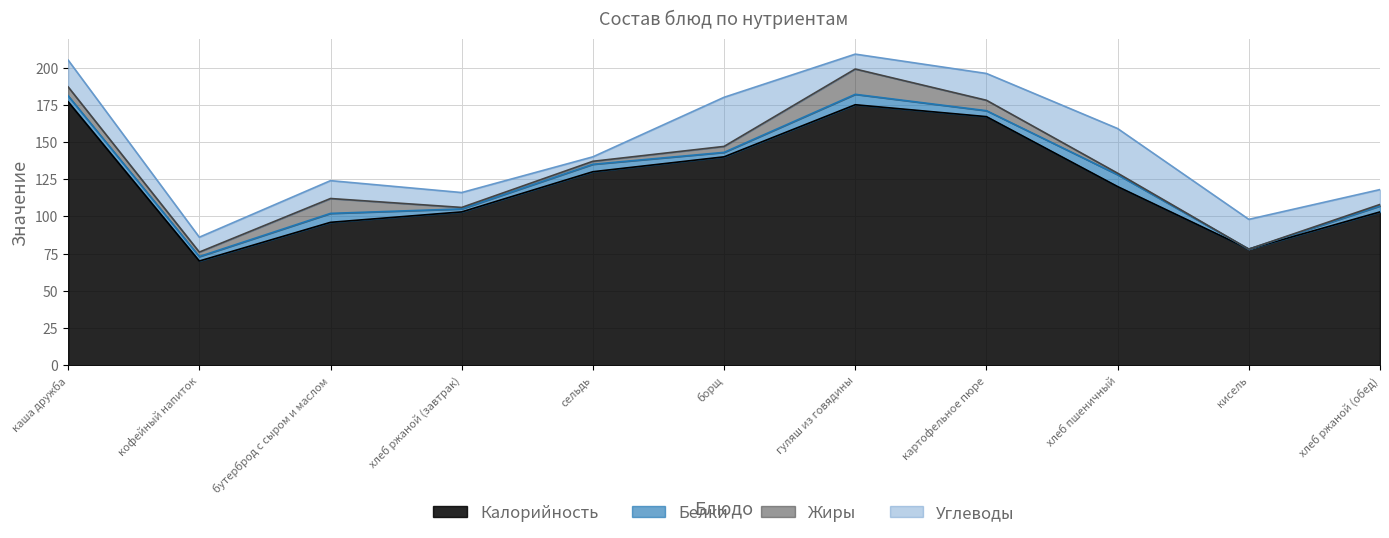

Where does the Углеводы series first go above 12?

каша дружба